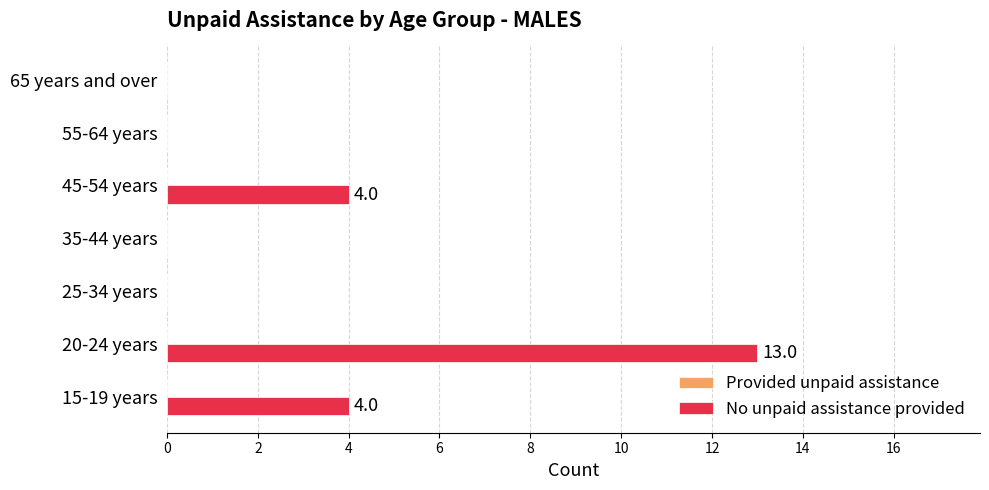

Which category has the highest value across all series?

20-24 years